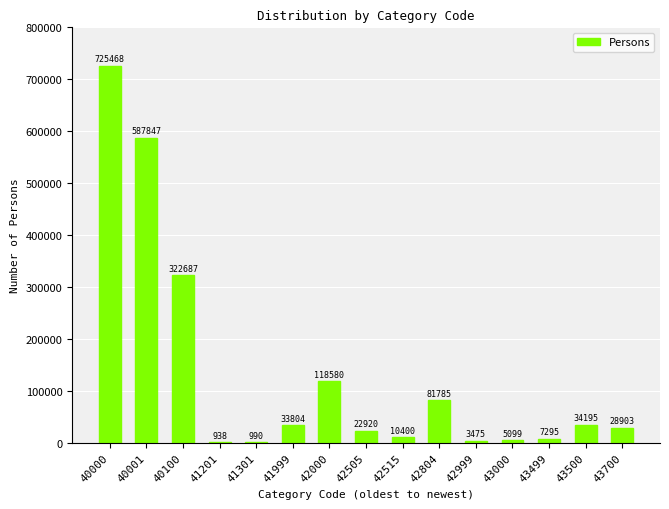

Reading left to right, extract all data points from this chart.

40000=725468	40001=587847	40100=322687	41201=938	41301=990	41999=33804	42000=118580	42505=22920	42515=10400	42804=81785	42999=3475	43000=5099	43499=7295	43500=34195	43700=28903